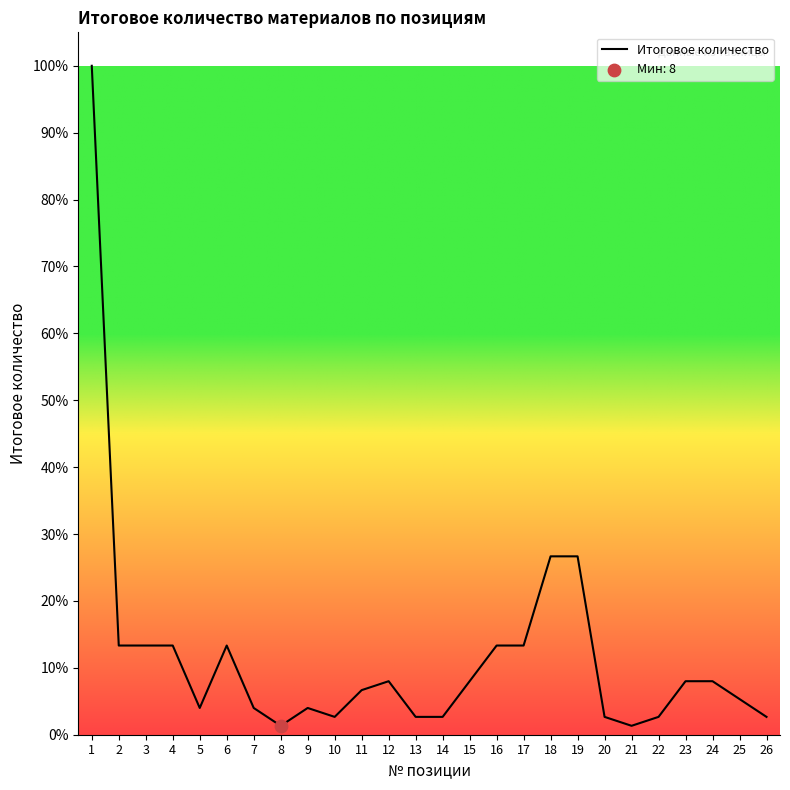

Approximately how many times larger is the value at 16 compared to 15?

1.7